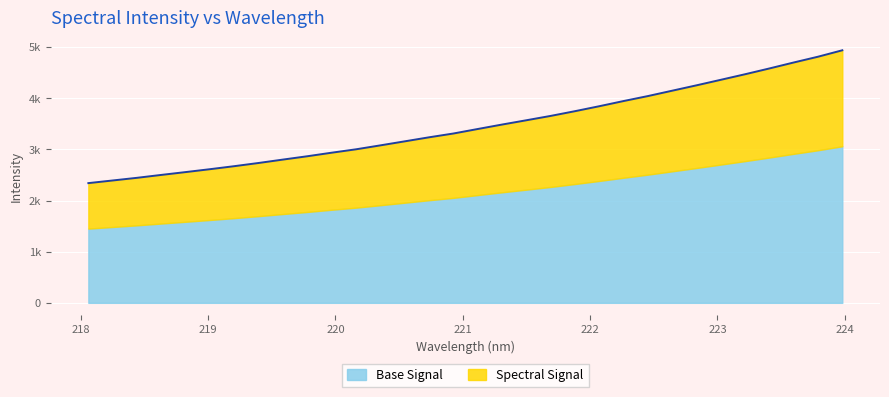

True or false: the data shows 4585.2 at 223.408.

True